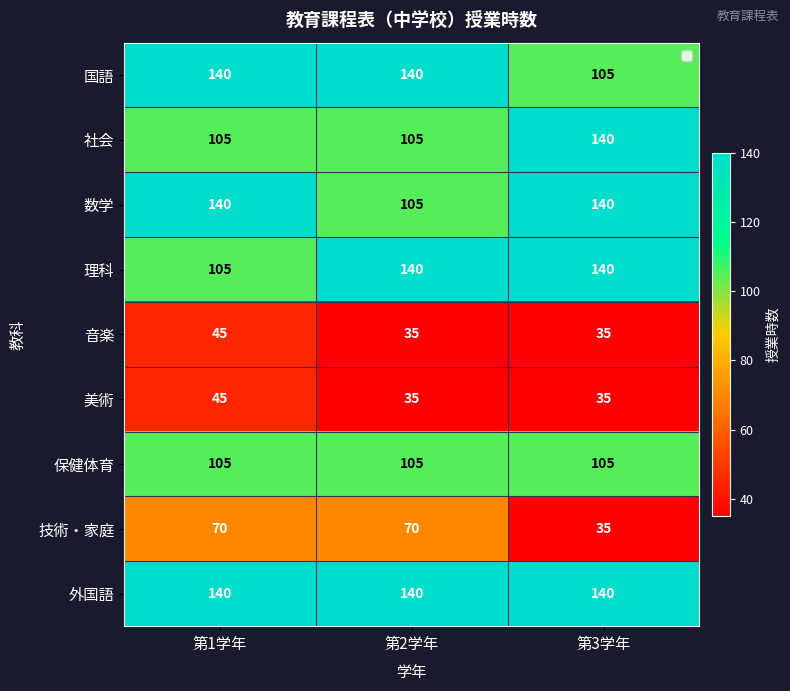

Reading left to right, transcribe all the data shown in this chart.

国語: 140	140	105
社会: 105	105	140
数学: 140	105	140
理科: 105	140	140
音楽: 45	35	35
美術: 45	35	35
保健体育: 105	105	105
技術・家庭: 70	70	35
外国語: 140	140	140